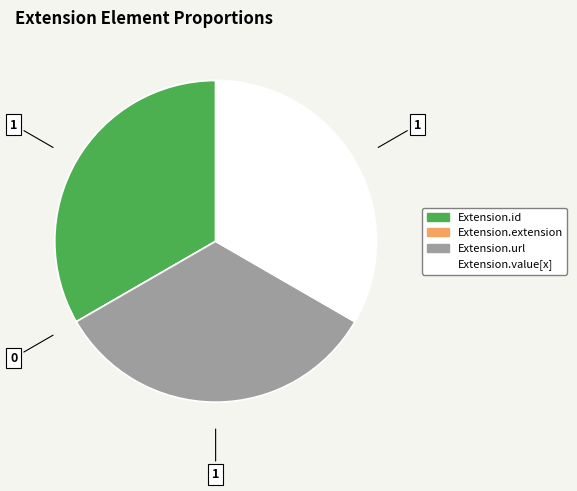

Is it true that Extension.url is 33% of the pie?

True